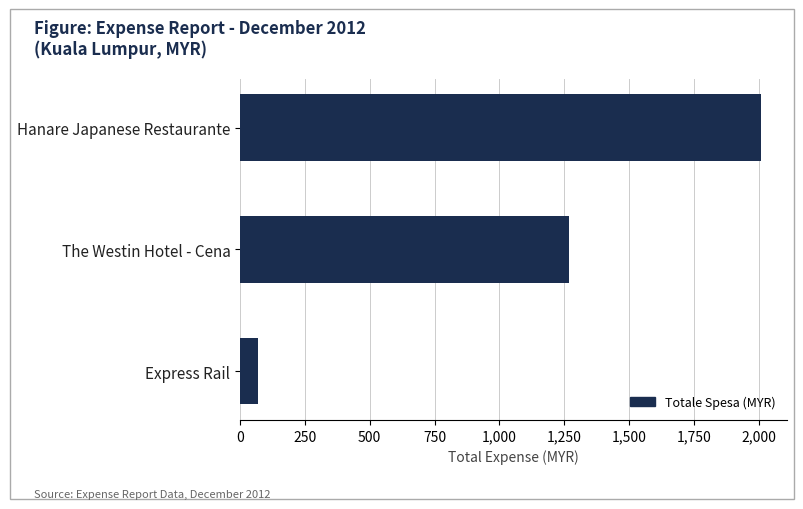

What is the label of the 2nd bar from the bottom?

The Westin Hotel - Cena